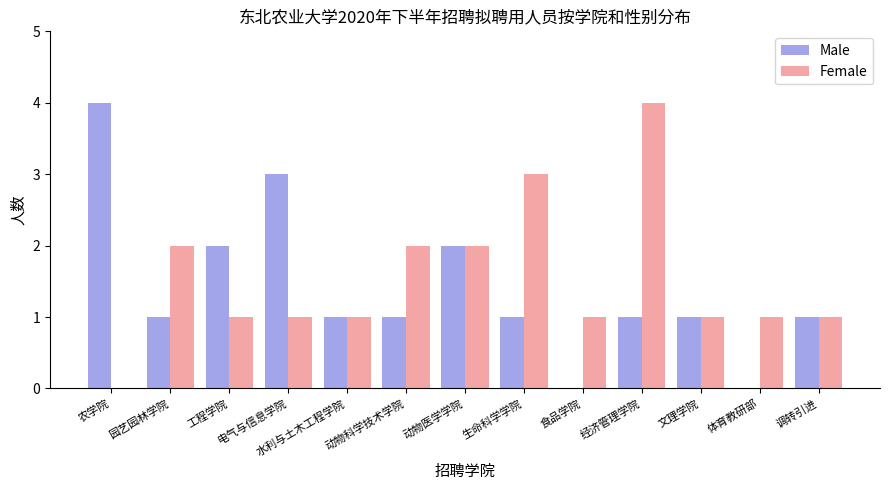

Are the bars horizontal?

No